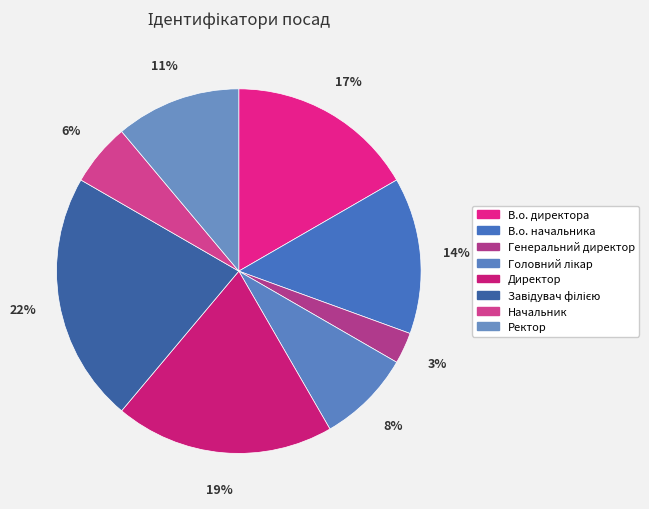

Does any single category account for the majority?

No